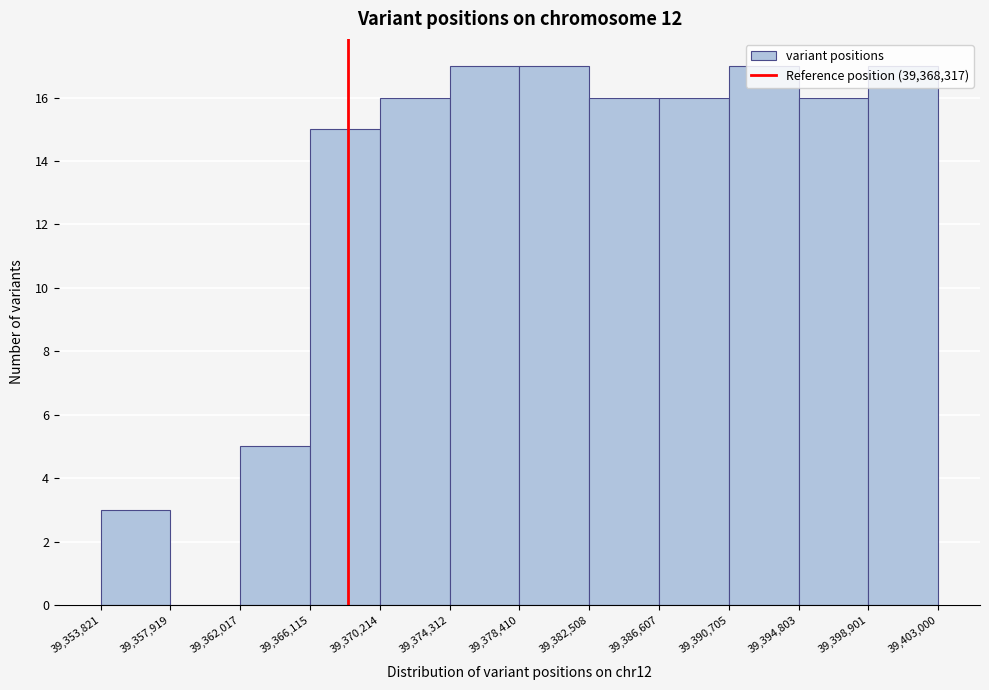

Reading left to right, transcribe this chart: for each bar, give the range it covers on the x-axis and its height. The values are not printed on the chart, so give them approximately, as read against the axis.

39,353,821 to 39,357,919: 3
39,357,919 to 39,362,017: 0
39,362,017 to 39,366,115: 5
39,366,115 to 39,370,214: 15
39,370,214 to 39,374,312: 16
39,374,312 to 39,378,410: 17
39,378,410 to 39,382,508: 17
39,382,508 to 39,386,607: 16
39,386,607 to 39,390,705: 16
39,390,705 to 39,394,803: 17
39,394,803 to 39,398,901: 16
39,398,901 to 39,403,000: 17